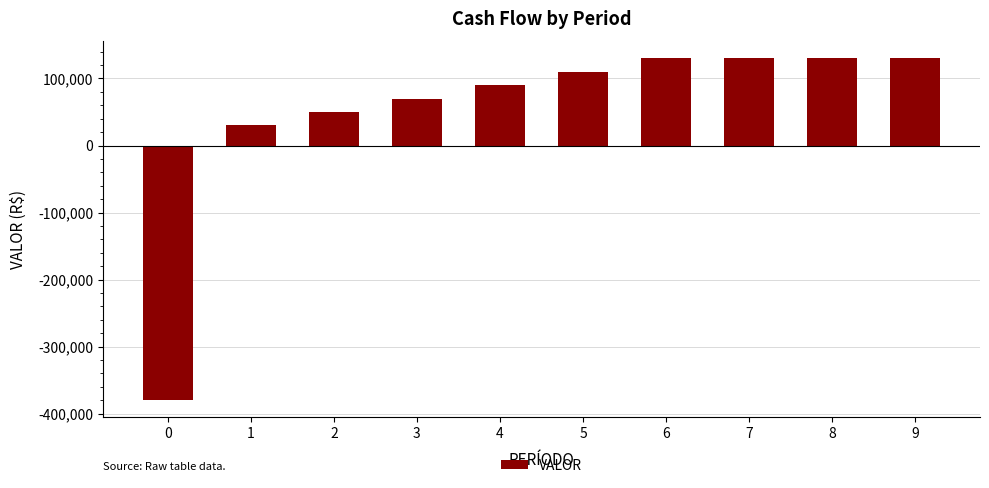

What is the minimum value shown in the chart?

-380000